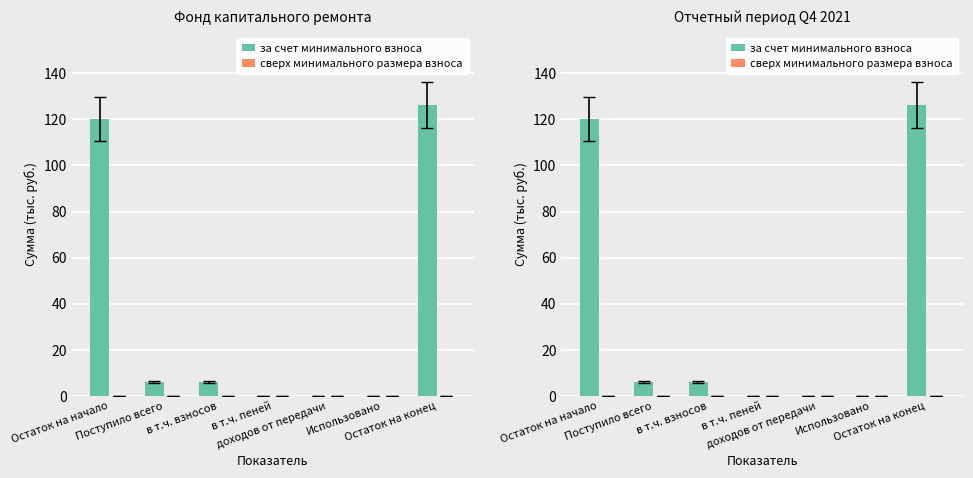

What position from the right is Остаток на начало?

7